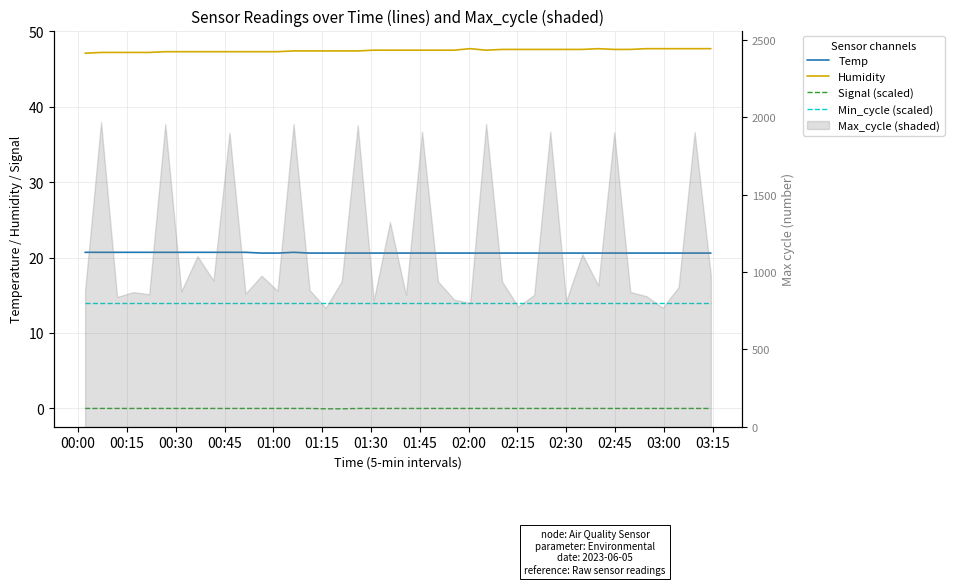

True or false: Min_cycle (scaled) and Humidity cross at least once.

False